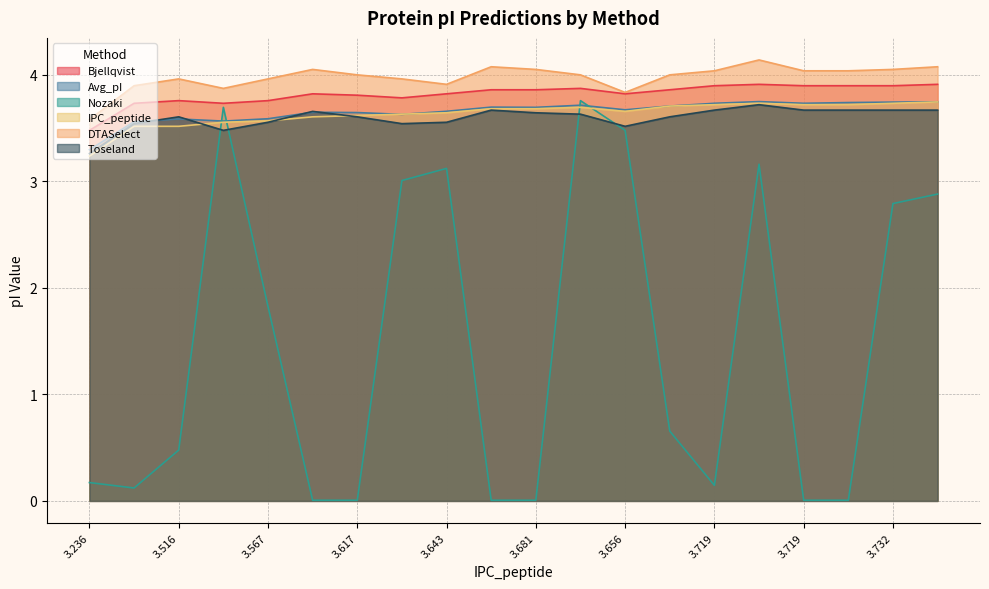

Which category has the highest value across all series?

3.732